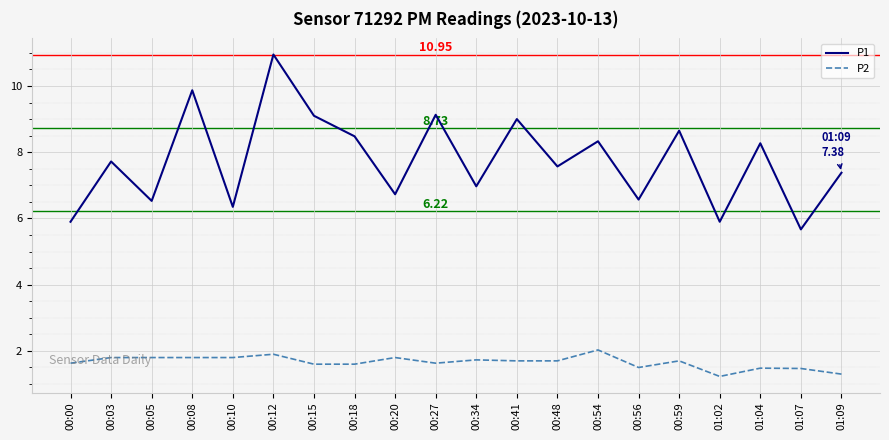

True or false: P1 has a value of 7.7 at 00:03.

True